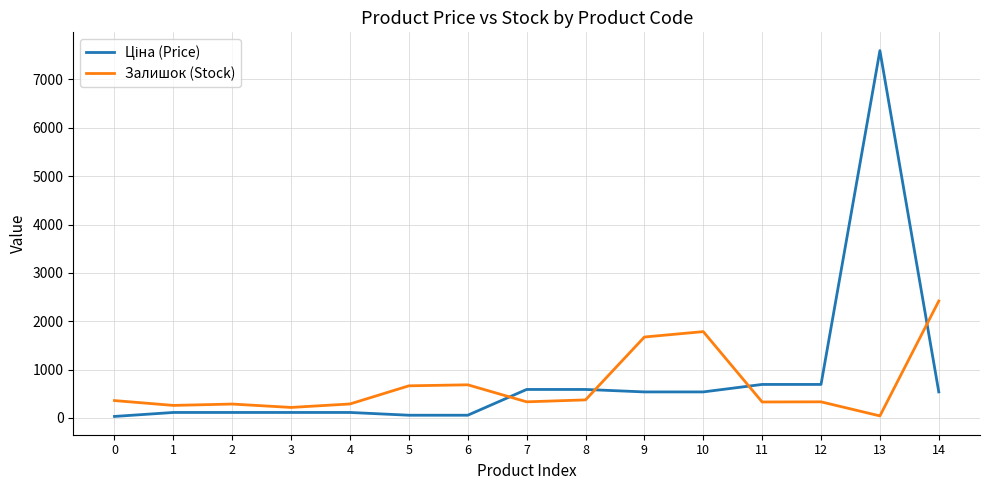

What is the difference between the highest and lowest values at 8?

215.9